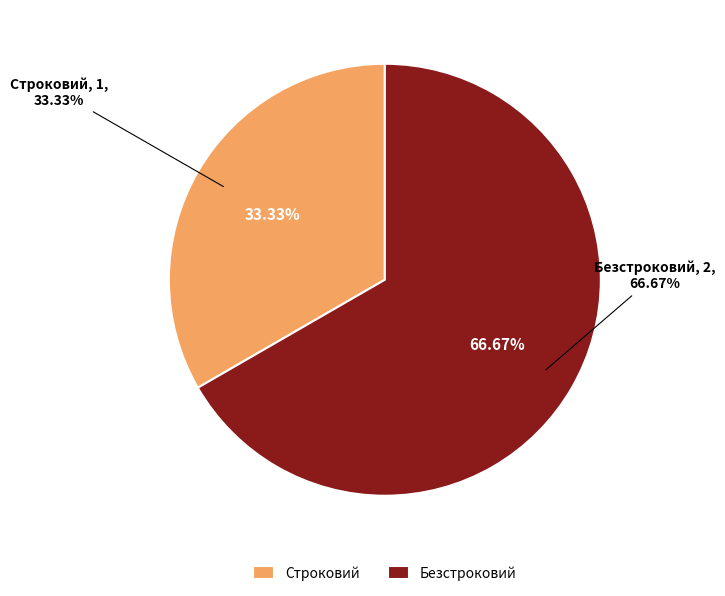

What is the change in value from Строковий to Безстроковий?

+1